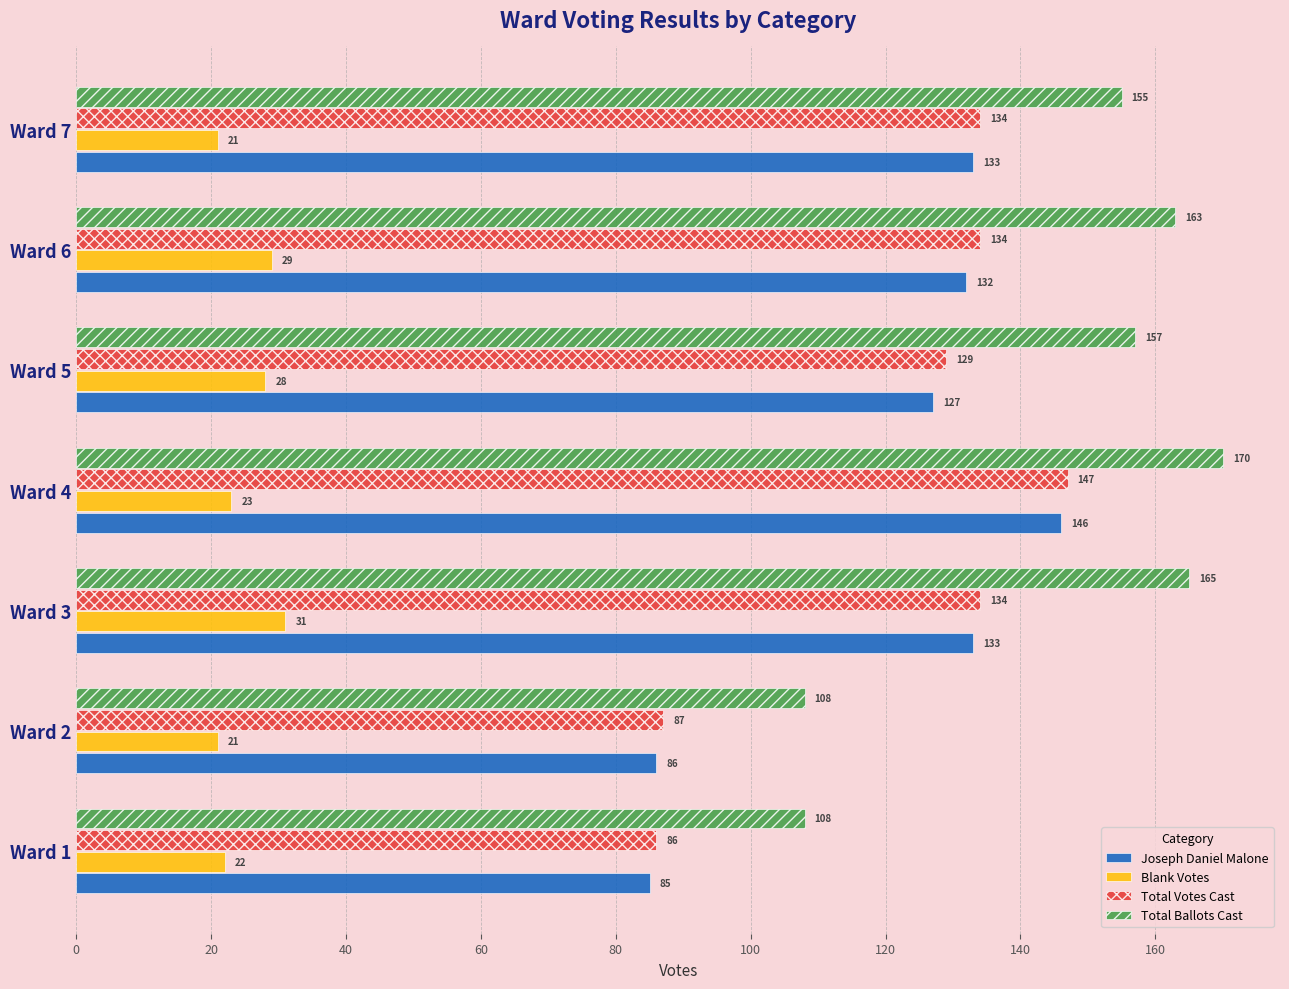

Where is Total Ballots Cast nearest to the value 139?

Ward 7